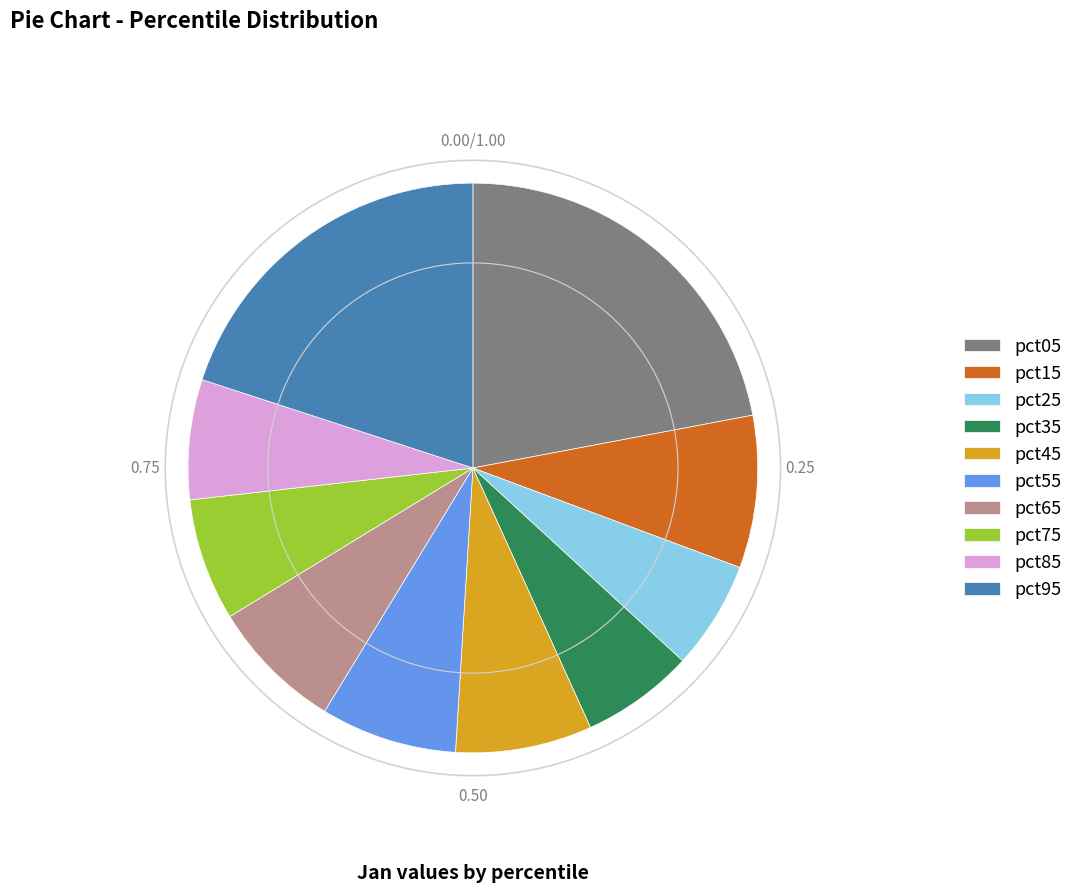

Which category has the biggest portion of the pie?

pct05